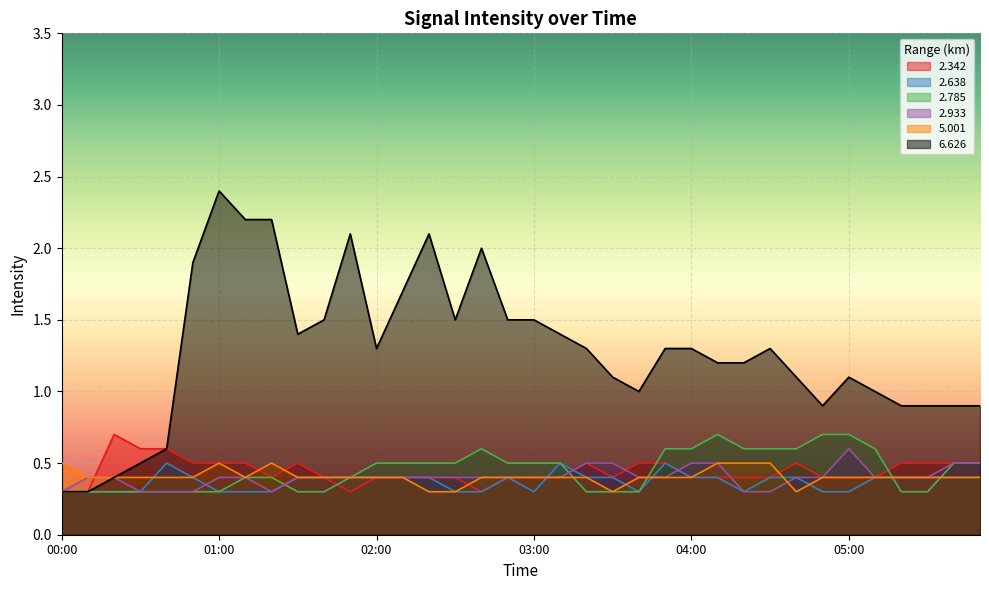

How many lines are shown in the chart?

6